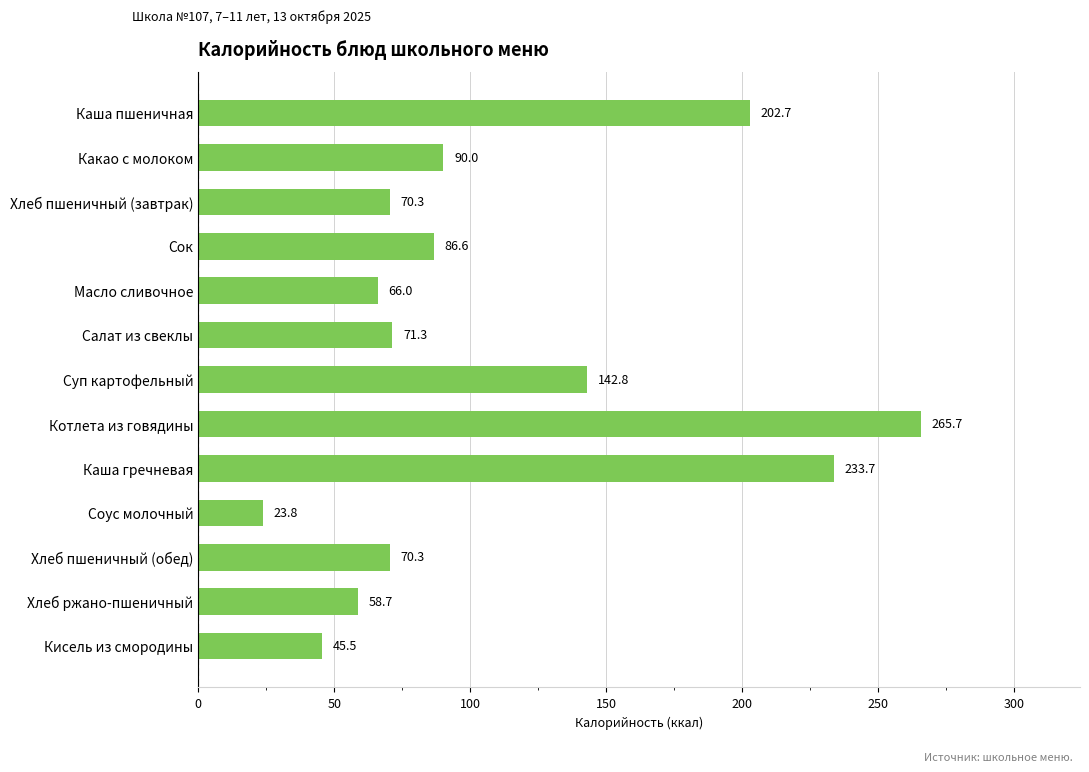

At which category does the chart reach its minimum across all series?

Соус молочный